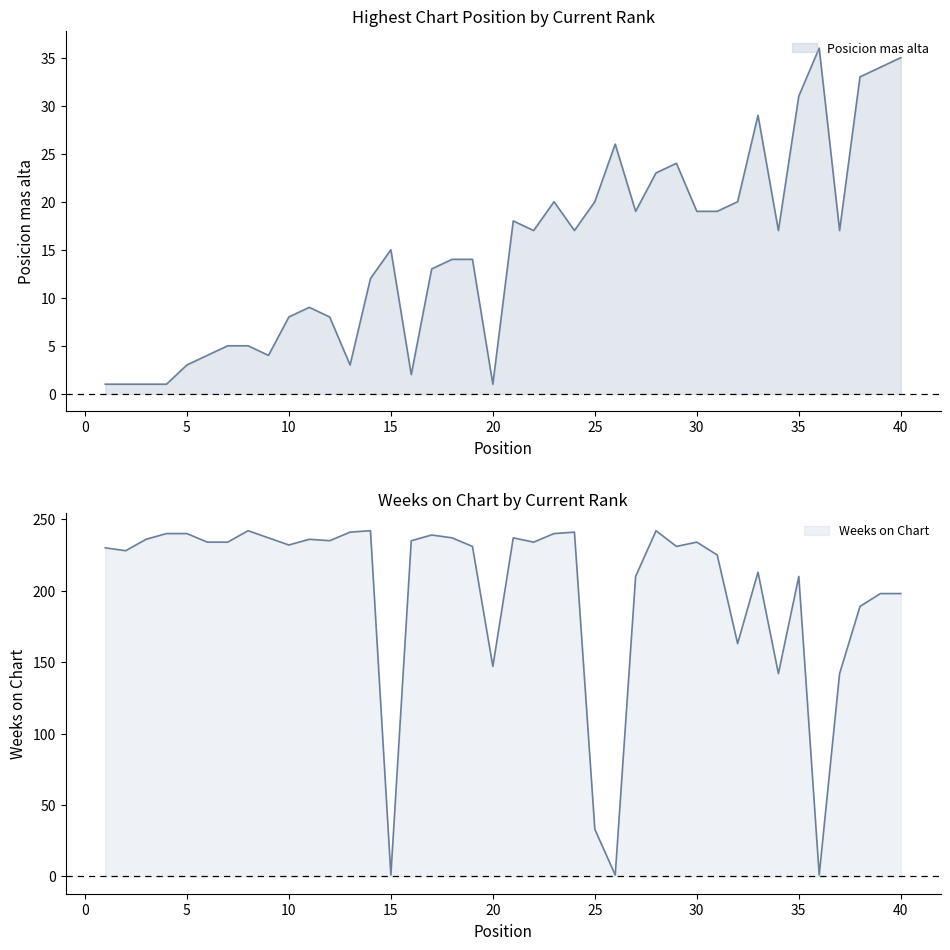

True or false: Posicion mas alta has a value of 19 at 31.

True